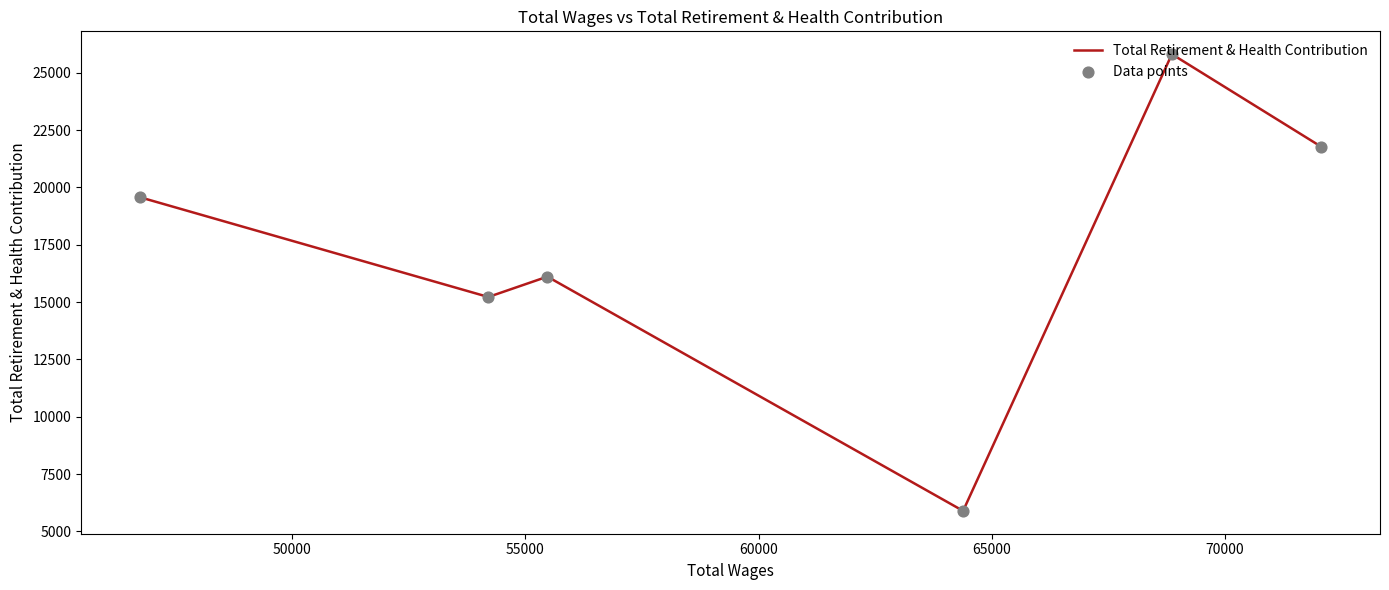

True or false: there are more than 1 points higher than both neighbors.

True